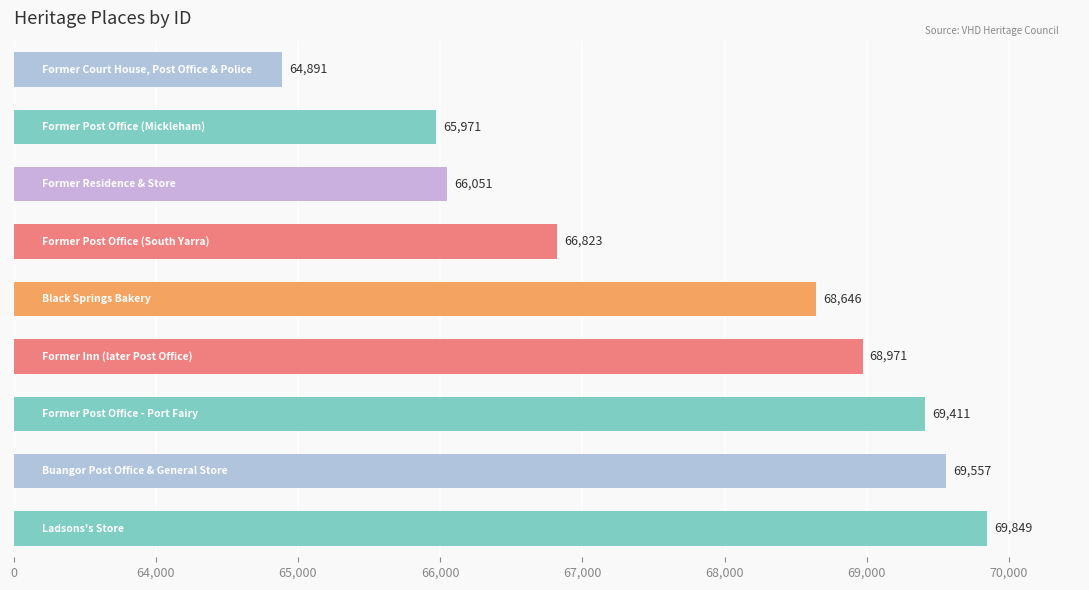

What is the maximum value shown in the chart?

69849